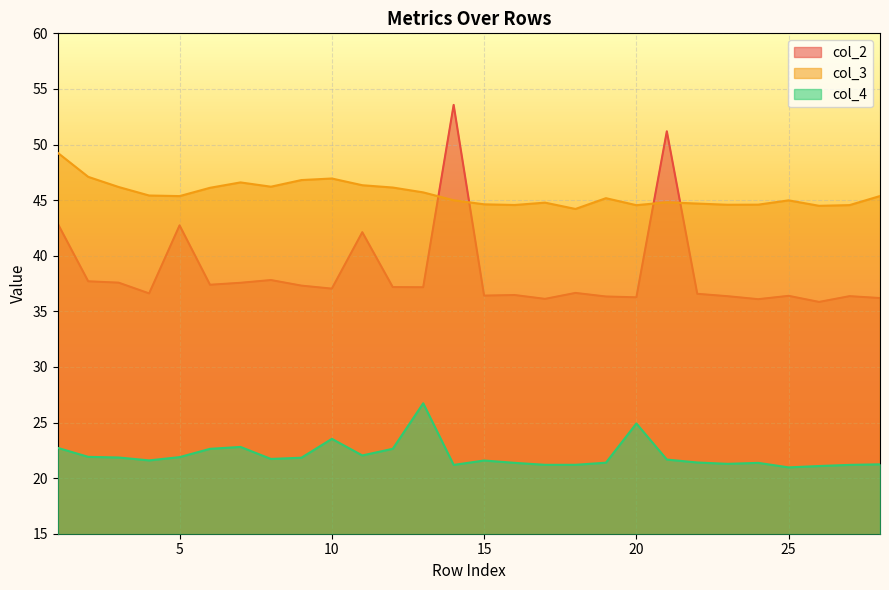

Reading left to right, list all the values displayed in this chart.

col_2: 1=42.9	2=37.7	3=37.6	4=36.6	5=42.7	6=37.4	7=37.6	8=37.8	9=37.3	10=37.0	11=42.1	12=37.2	13=37.2	14=53.6	15=36.4	16=36.5	17=36.1	18=36.7	19=36.3	20=36.3	21=51.2	22=36.6	23=36.4	24=36.1	25=36.4	26=35.8	27=36.4	28=36.2
col_3: 1=49.3	2=47.1	3=46.2	4=45.4	5=45.4	6=46.1	7=46.6	8=46.2	9=46.8	10=46.9	11=46.3	12=46.1	13=45.7	14=45.0	15=44.6	16=44.6	17=44.8	18=44.2	19=45.2	20=44.5	21=44.8	22=44.7	23=44.6	24=44.6	25=45.0	26=44.5	27=44.6	28=45.4
col_4: 1=22.7	2=21.9	3=21.9	4=21.6	5=21.9	6=22.6	7=22.8	8=21.7	9=21.8	10=23.5	11=22.0	12=22.6	13=26.7	14=21.2	15=21.6	16=21.4	17=21.2	18=21.2	19=21.4	20=24.9	21=21.7	22=21.4	23=21.3	24=21.4	25=21.0	26=21.1	27=21.2	28=21.2